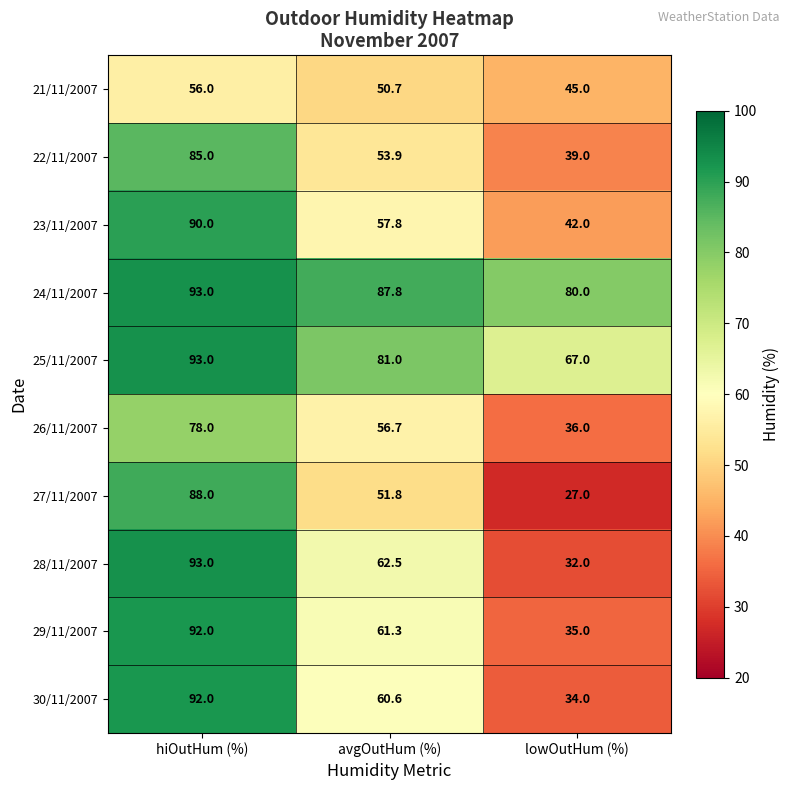

Reading right to left, what are all the values shown in this chart?

21/11/2007: lowOutHum (%)=45.0	avgOutHum (%)=50.7	hiOutHum (%)=56.0
22/11/2007: lowOutHum (%)=39.0	avgOutHum (%)=53.9	hiOutHum (%)=85.0
23/11/2007: lowOutHum (%)=42.0	avgOutHum (%)=57.8	hiOutHum (%)=90.0
24/11/2007: lowOutHum (%)=80.0	avgOutHum (%)=87.8	hiOutHum (%)=93.0
25/11/2007: lowOutHum (%)=67.0	avgOutHum (%)=81.0	hiOutHum (%)=93.0
26/11/2007: lowOutHum (%)=36.0	avgOutHum (%)=56.7	hiOutHum (%)=78.0
27/11/2007: lowOutHum (%)=27.0	avgOutHum (%)=51.8	hiOutHum (%)=88.0
28/11/2007: lowOutHum (%)=32.0	avgOutHum (%)=62.5	hiOutHum (%)=93.0
29/11/2007: lowOutHum (%)=35.0	avgOutHum (%)=61.3	hiOutHum (%)=92.0
30/11/2007: lowOutHum (%)=34.0	avgOutHum (%)=60.6	hiOutHum (%)=92.0